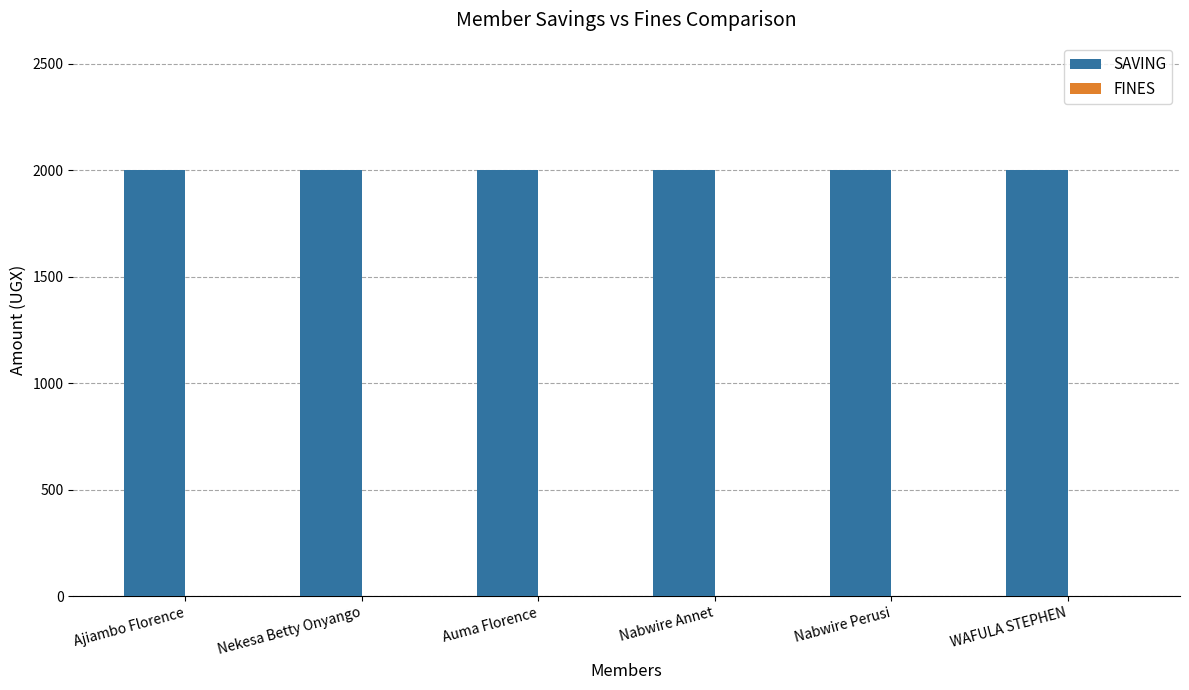

Which series has the largest range (max minus min)?

SAVING